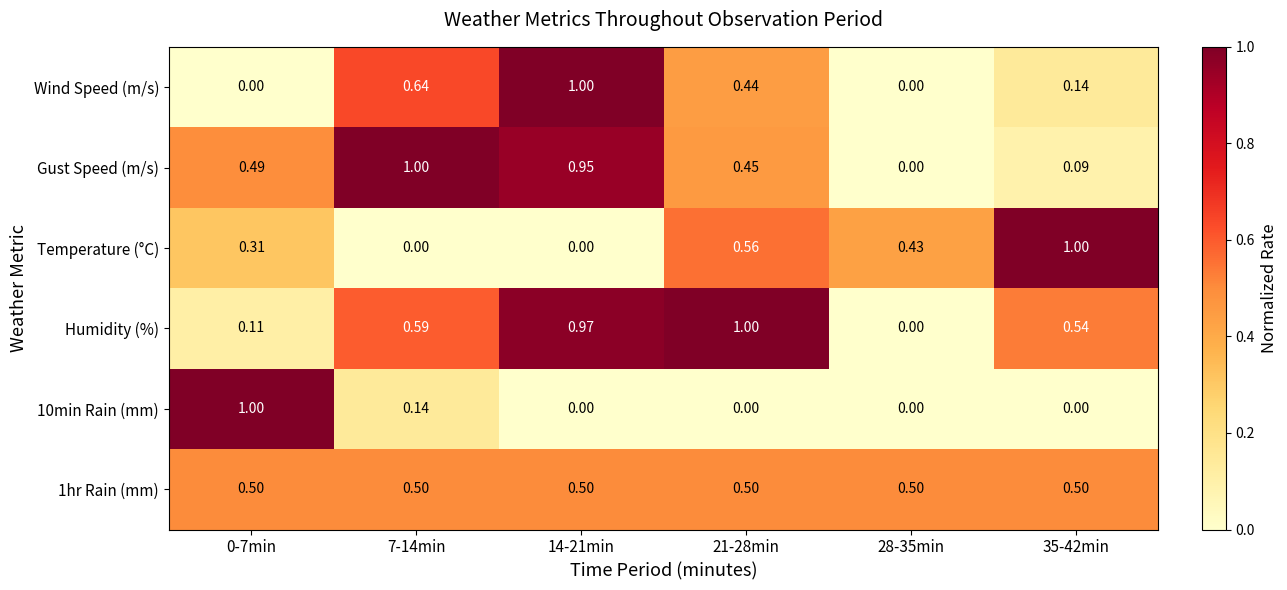

Which series has the largest total across all categories?

Humidity (%)